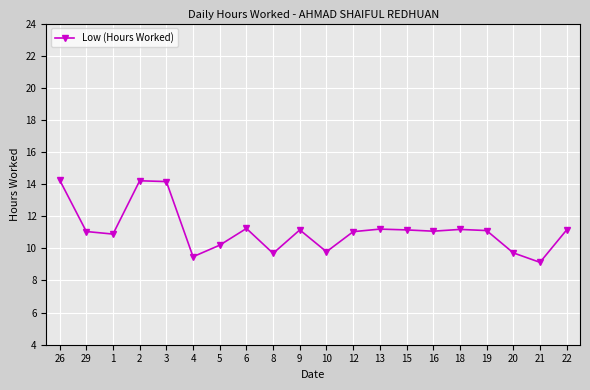

Which category has the lowest value across all series?

21